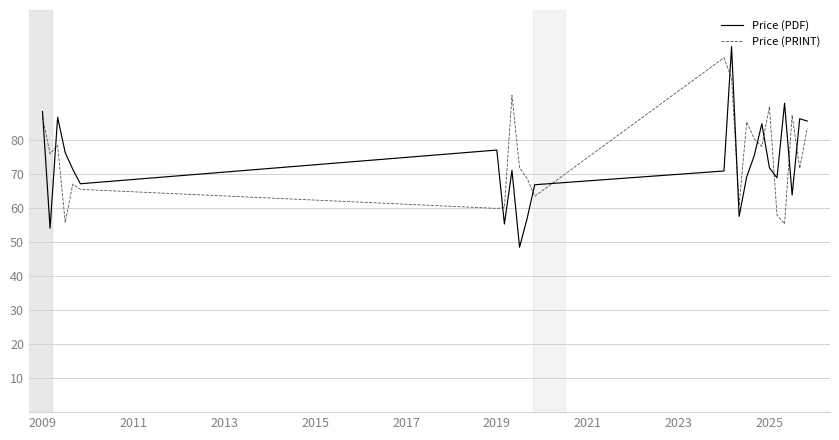

List the series in order of their peak value, highest first.

Price (PDF), Price (PRINT)